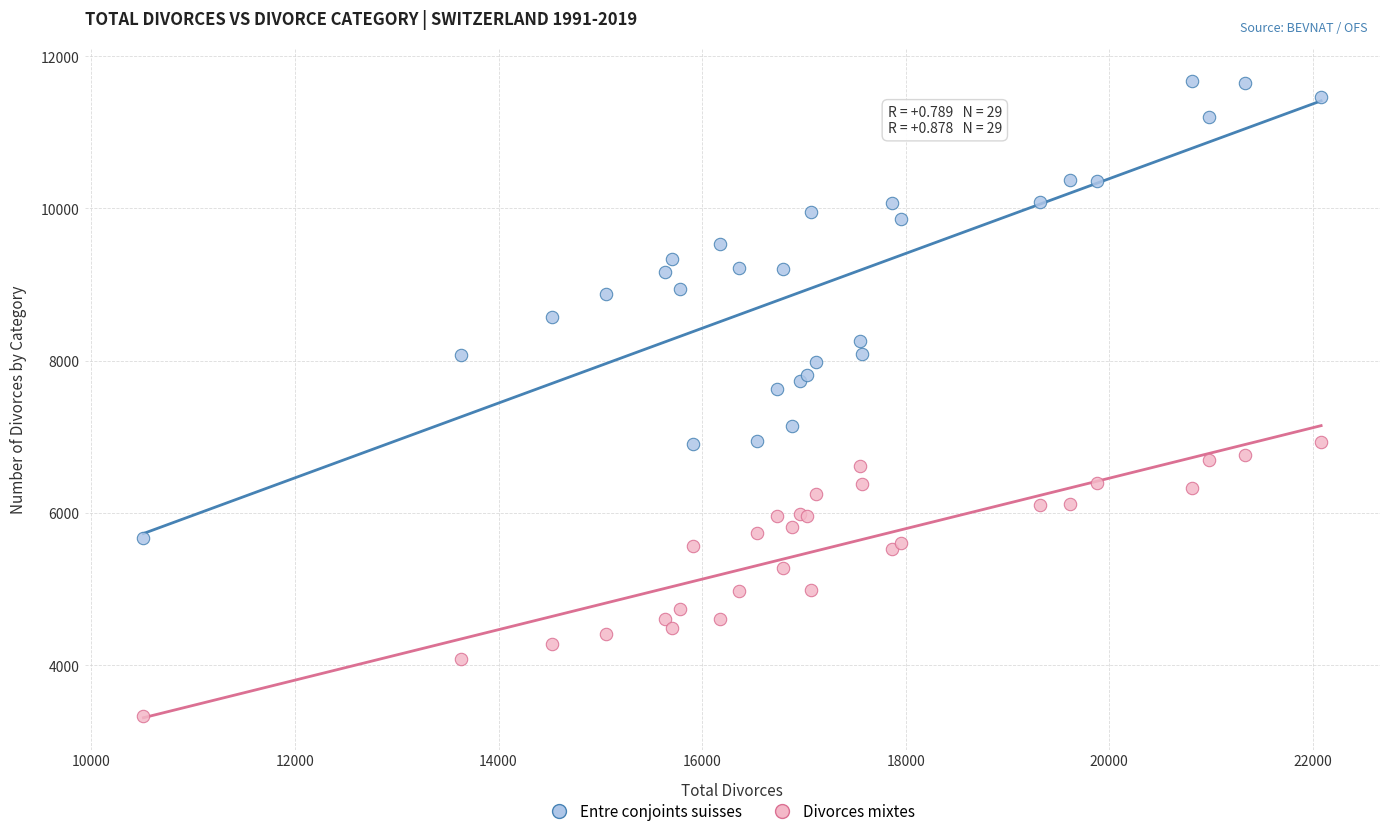

In the Entre conjoints suisses series, what Y value is closest to 8672?

8573